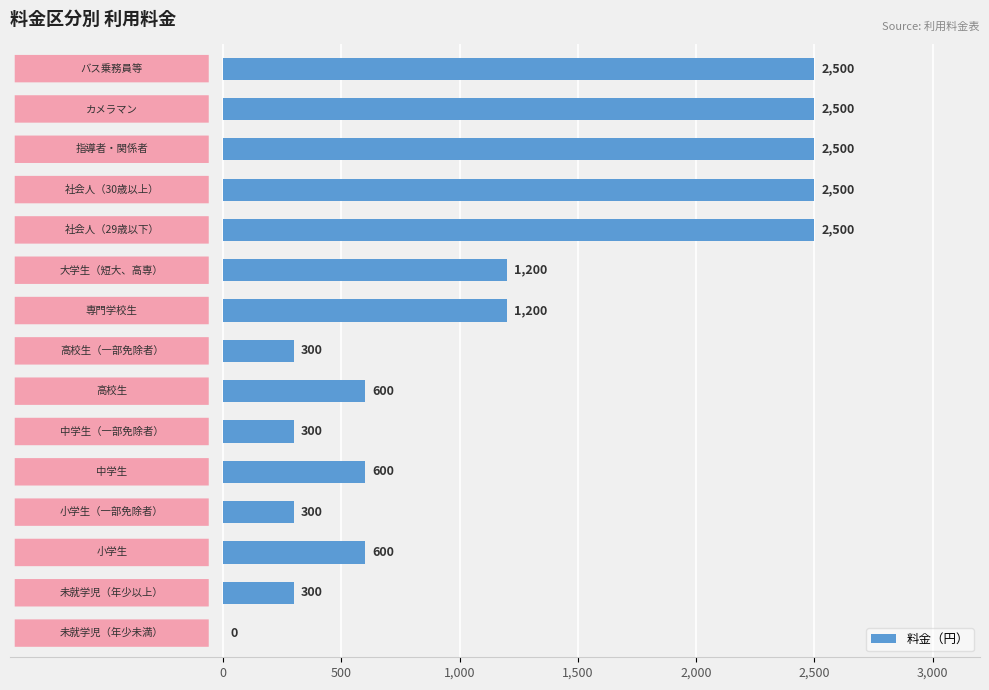

What is the greatest value displayed?

2500